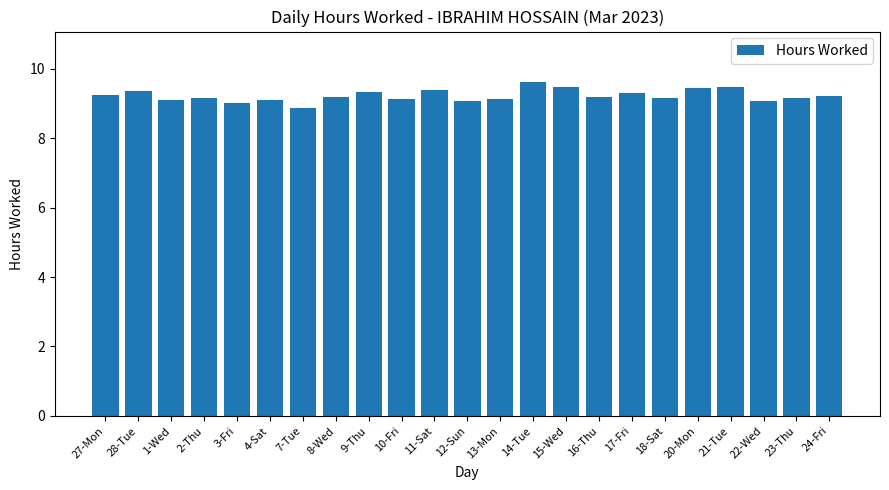

Approximately how many times larger is the value at 27-Mon compared to 22-Wed?

1.0